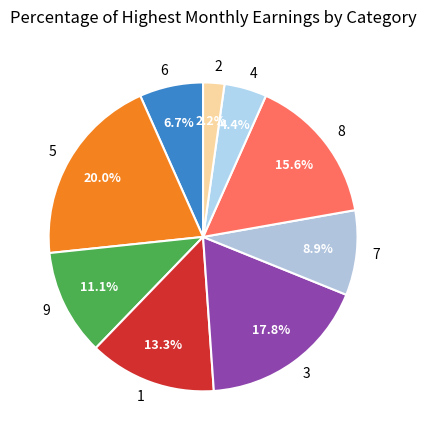

To the nearest percent, what is the difference between the largest and smallest slice percentages?

18%